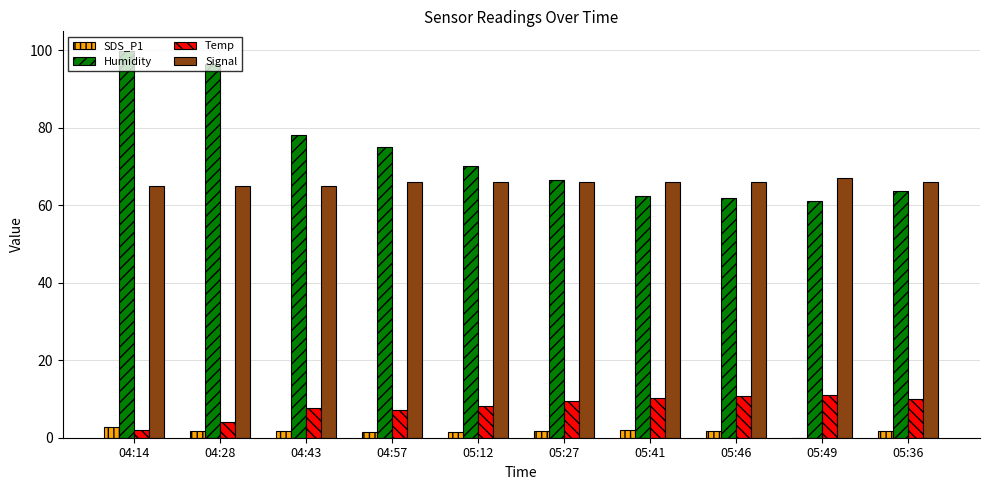

Which series has the largest total across all categories?

Humidity